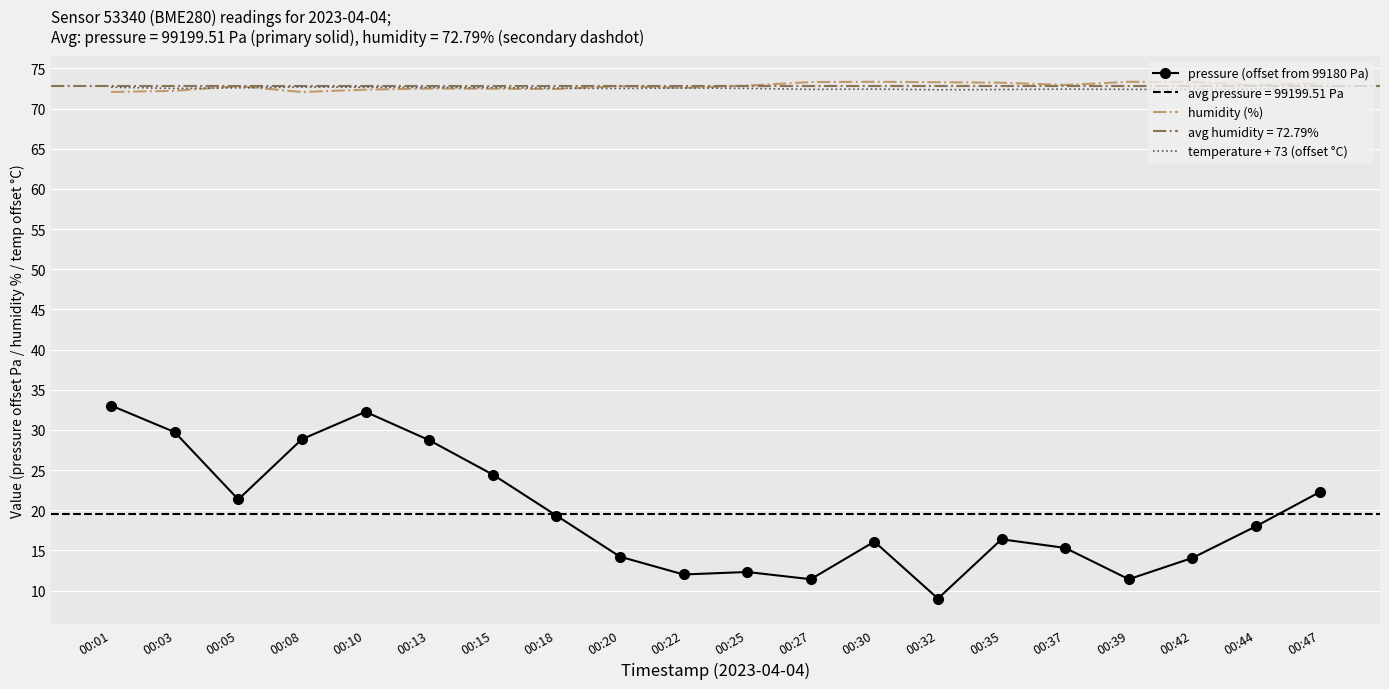

Where is pressure (offset from 99180 Pa) nearest to the value 21?

00:05